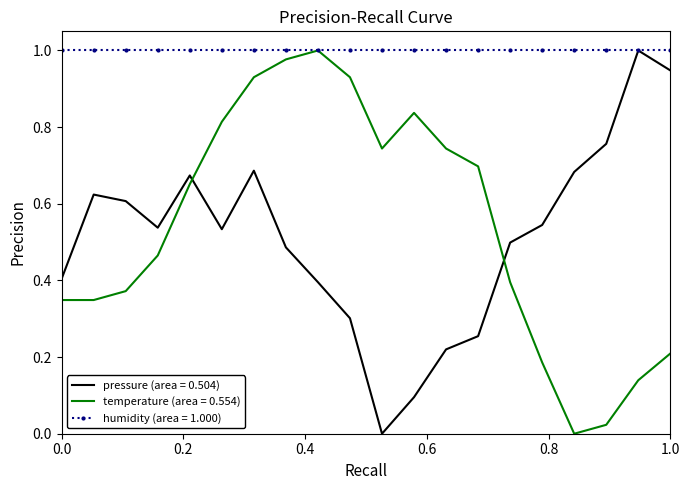

Which series has the largest total across all categories?

humidity (area = 1.000)